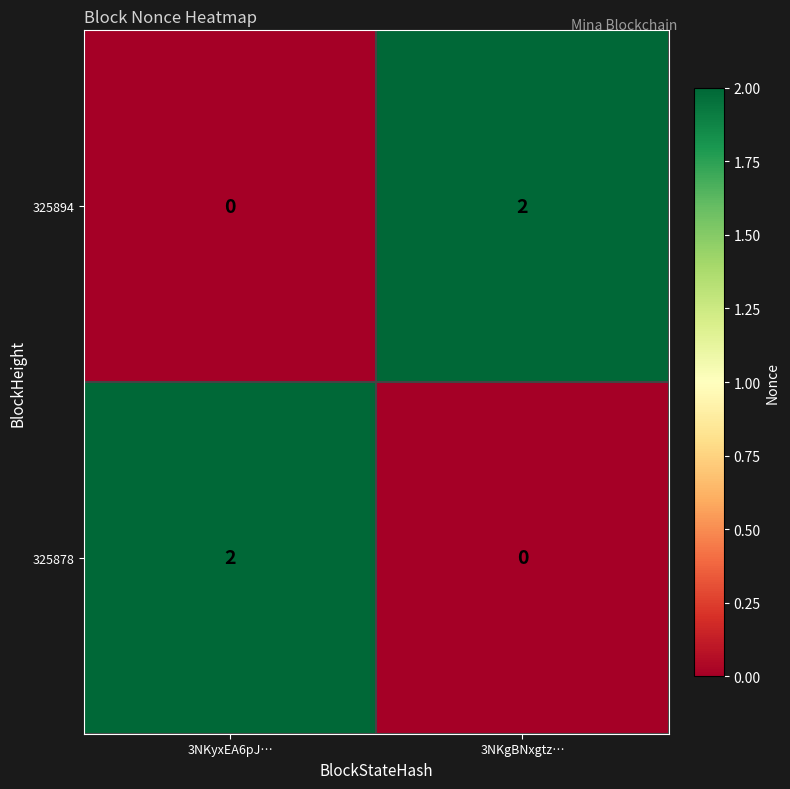

At which label is 325894 closest to 1?

3NKyxEA6pJ…